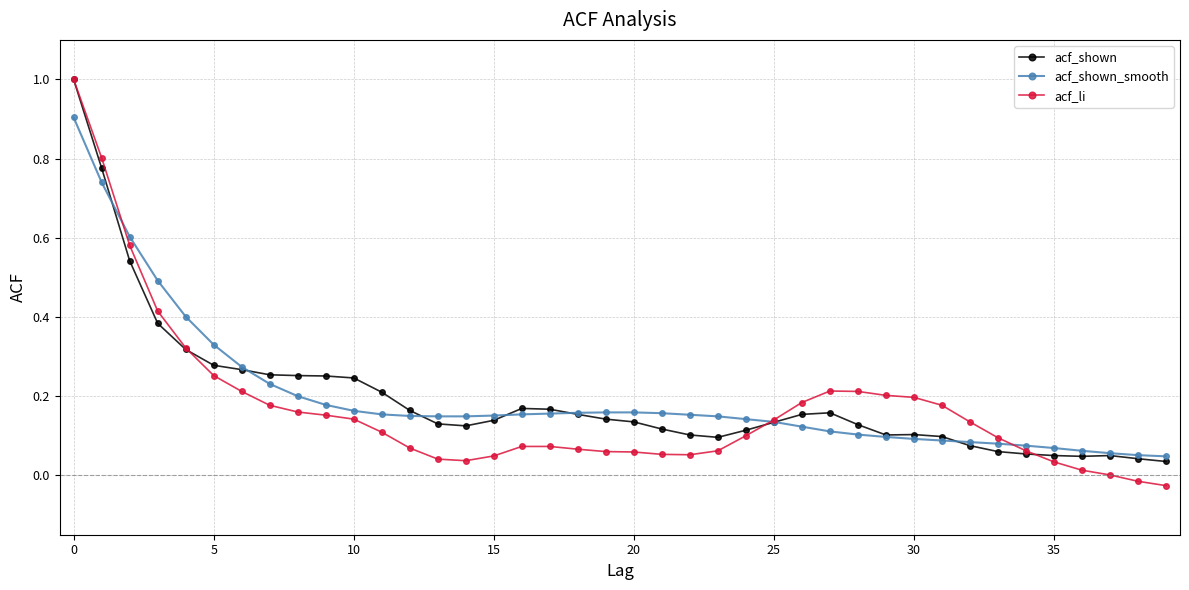

Which series has the largest range (max minus min)?

acf_li